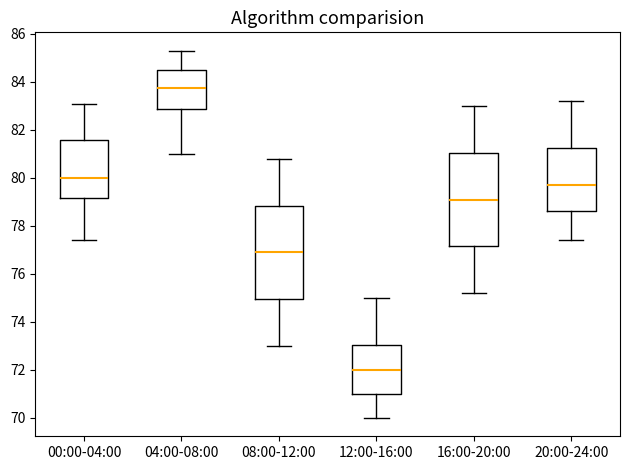

Reading left to right, transcribe this box plot: for each box, give where its median line is, the range the box spans, and where its two whiskers end, as read against the y-axis. The values are not printed on the chart, so give them approximately, as read against the axis.

00:00-04:00: median 80.0, box 79.2 to 81.6, whiskers 77.4 to 83.0
04:00-08:00: median 83.8, box 82.8 to 84.6, whiskers 81.0 to 85.4
08:00-12:00: median 77.0, box 75.0 to 78.8, whiskers 73.0 to 80.8
12:00-16:00: median 72.0, box 71.0 to 73.0, whiskers 70.0 to 75.0
16:00-20:00: median 79.2, box 77.2 to 81.0, whiskers 75.2 to 83.0
20:00-24:00: median 79.8, box 78.6 to 81.2, whiskers 77.4 to 83.2